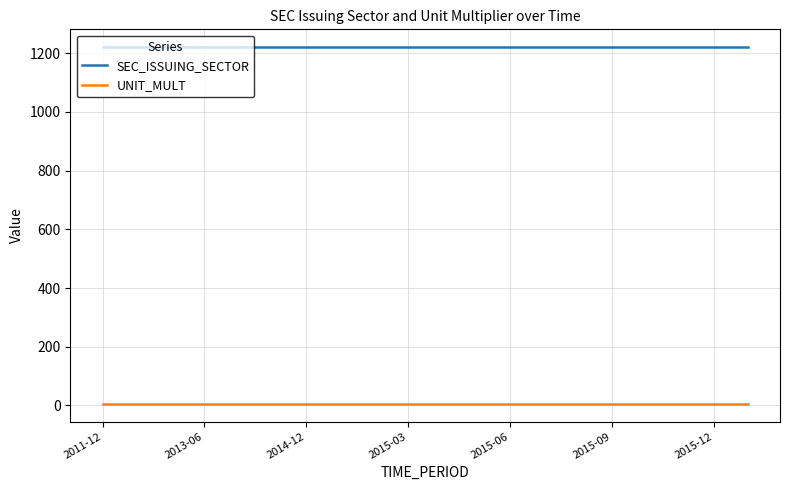

Which series has the largest total across all categories?

SEC_ISSUING_SECTOR